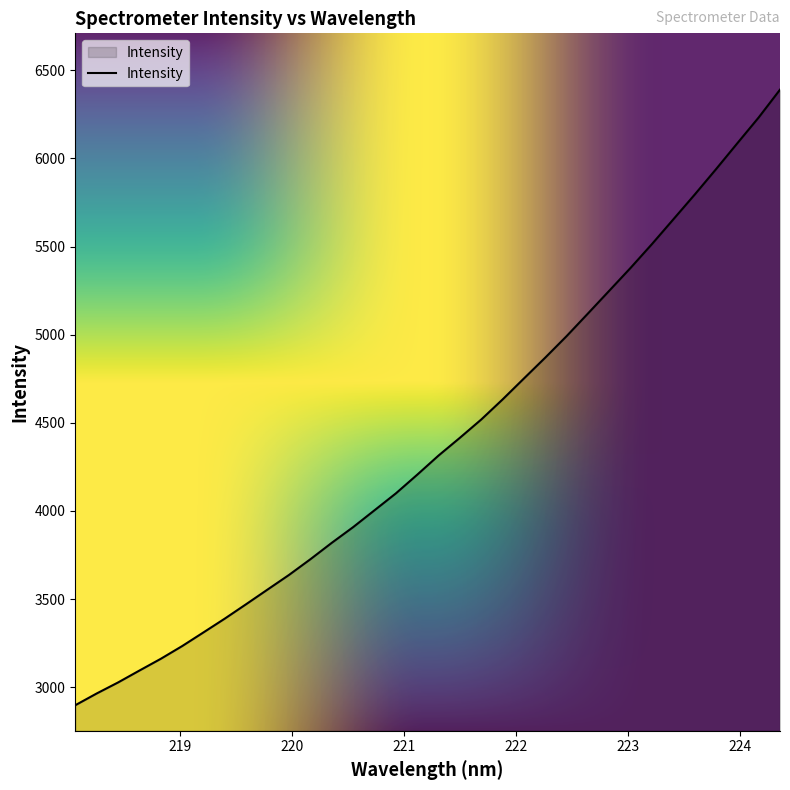

Count the number of data series in this chart.

1